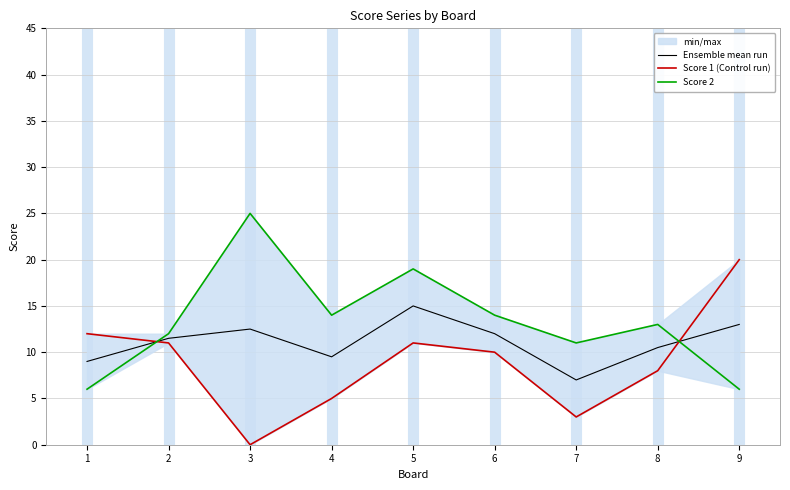

Rank the categories by Score 2 value from highest to lowest.

3, 5, 4, 6, 8, 2, 7, 1, 9